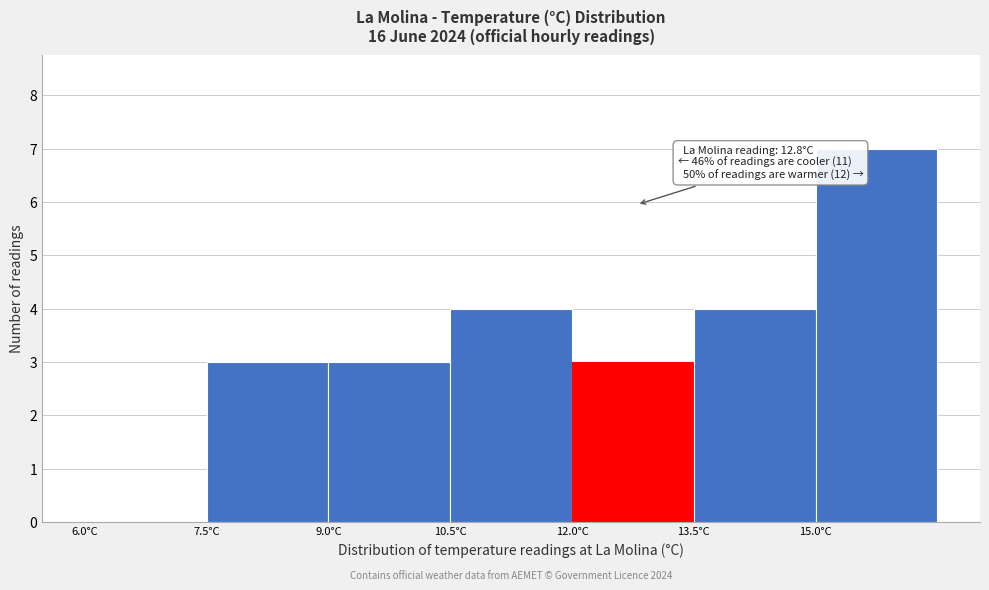

Which range on the x-axis has the tallest bar?

15.0 to 16.5